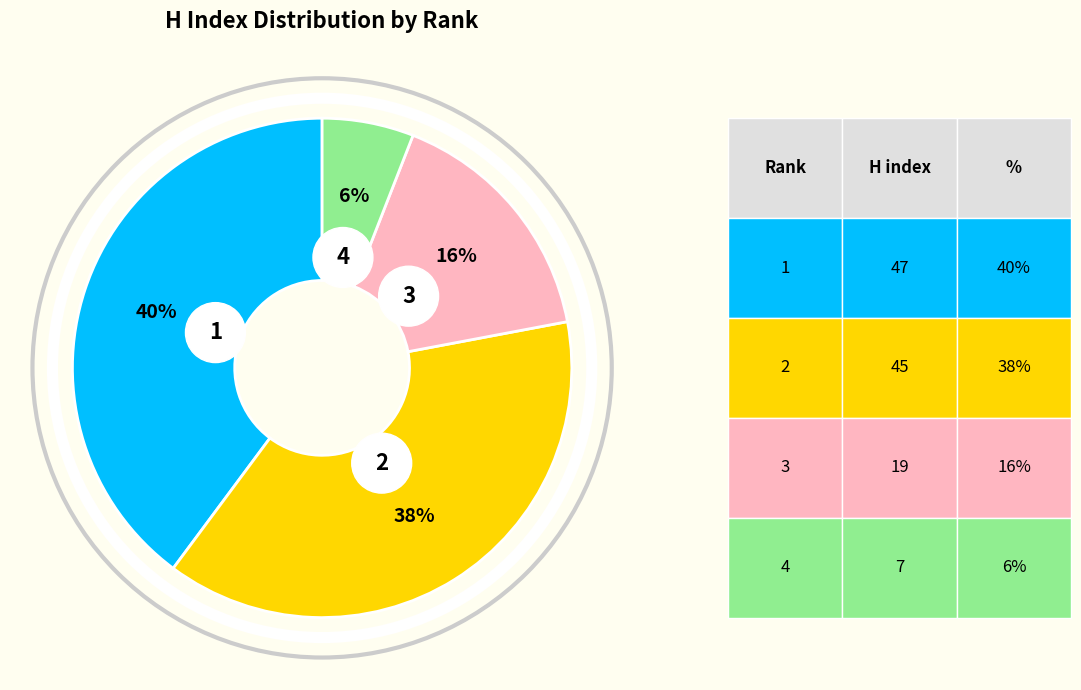

Do 1 and 3 together represent more than half of the pie?

Yes